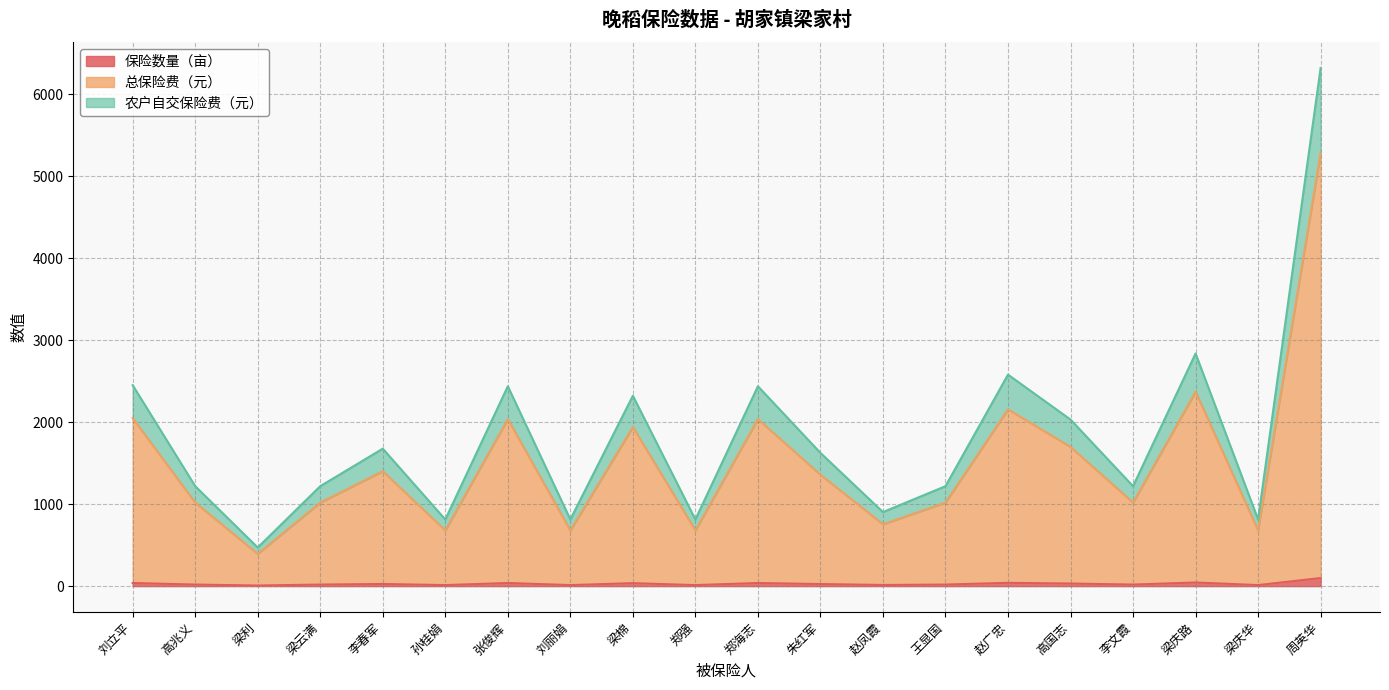

True or false: 农户自交保险费（元） and 保险数量（亩） intersect in this chart.

False